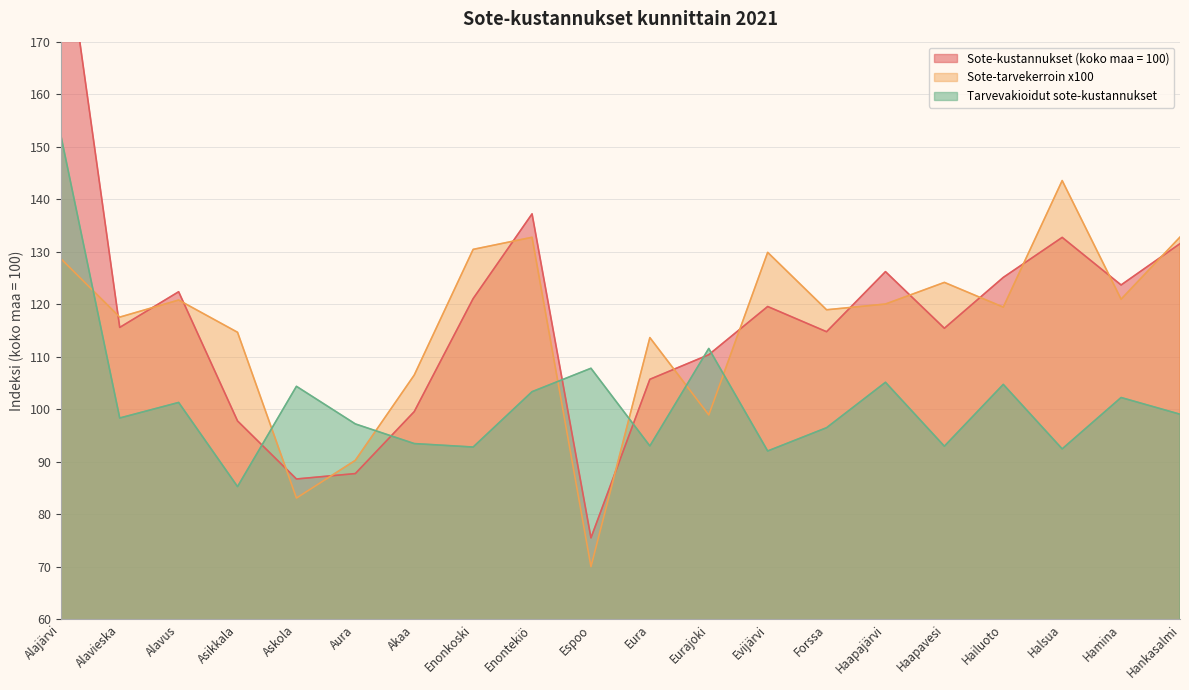

Where is the first local maximum for Sote-tarvekerroin x100?

Alavus